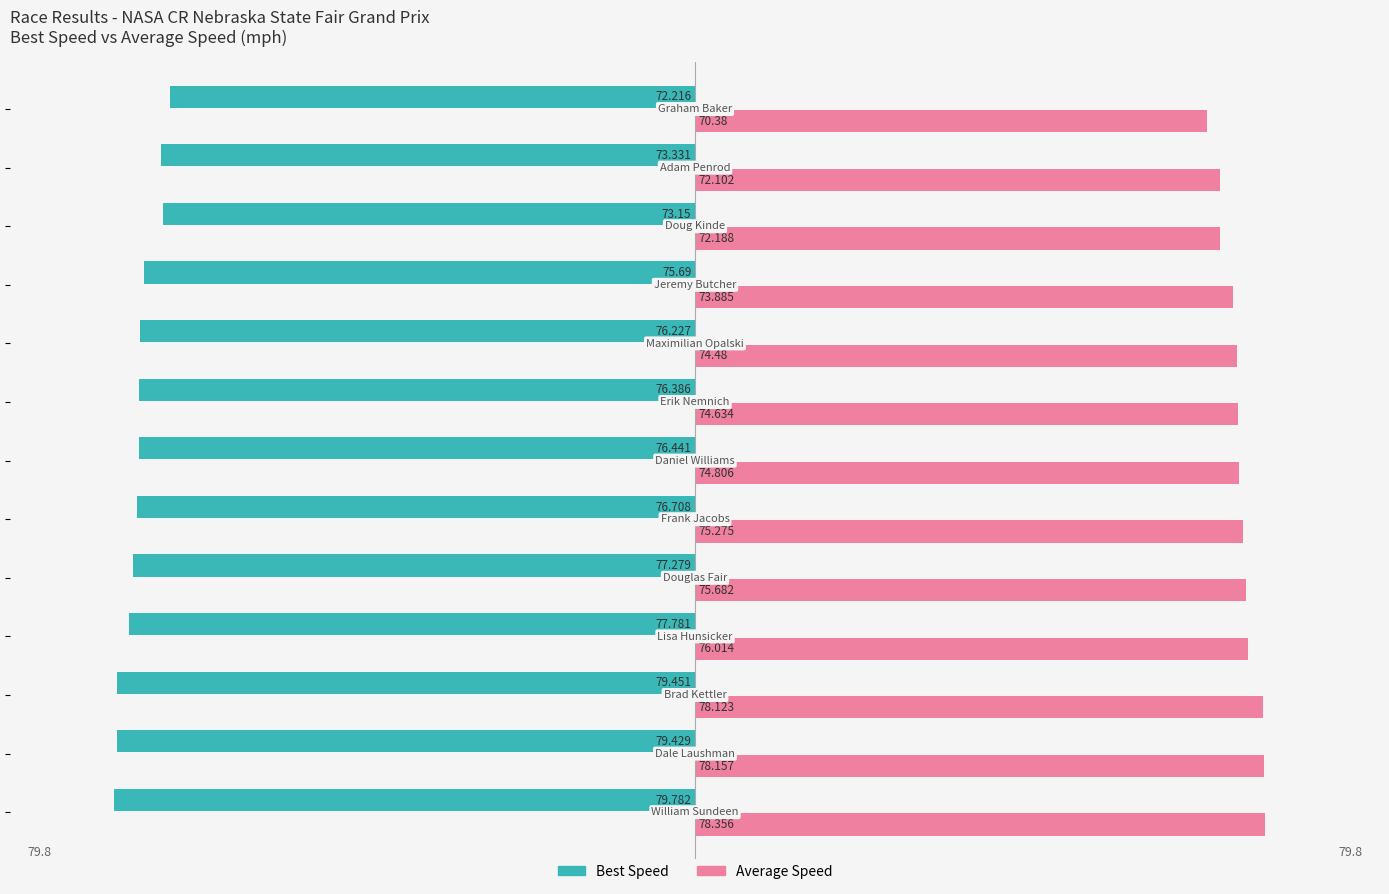

What is the smallest value displayed?

-79.8